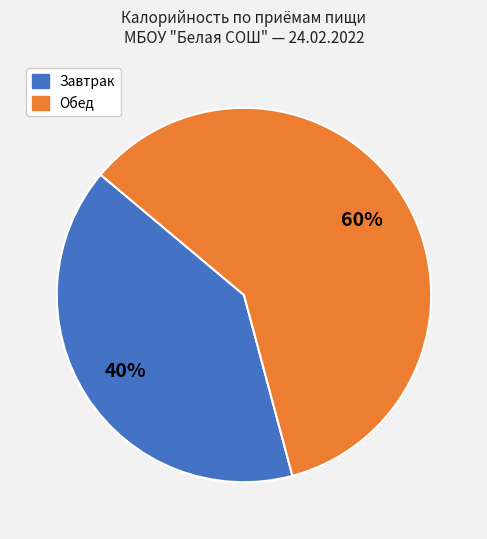

To the nearest percent, what is the average slice percentage?

50%